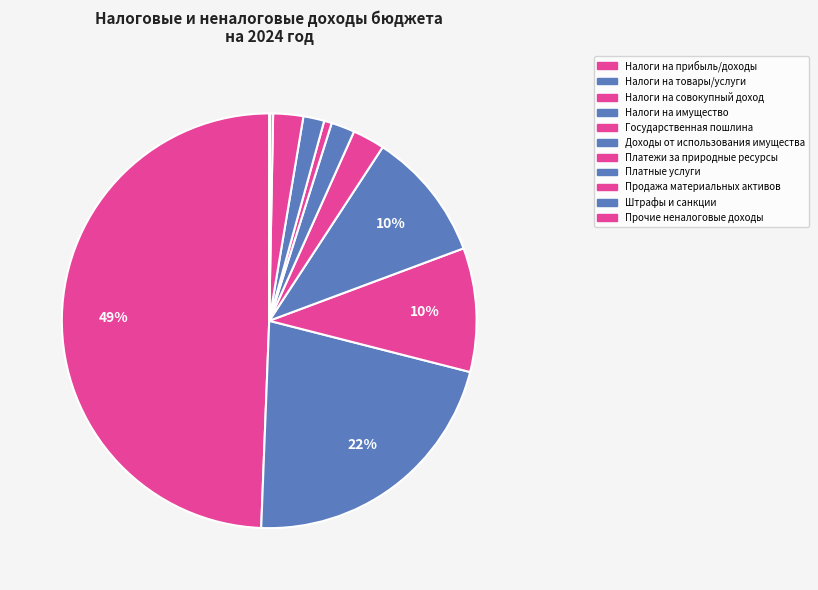

To the nearest percent, what is the difference between the largest and smallest slice percentages?

49%